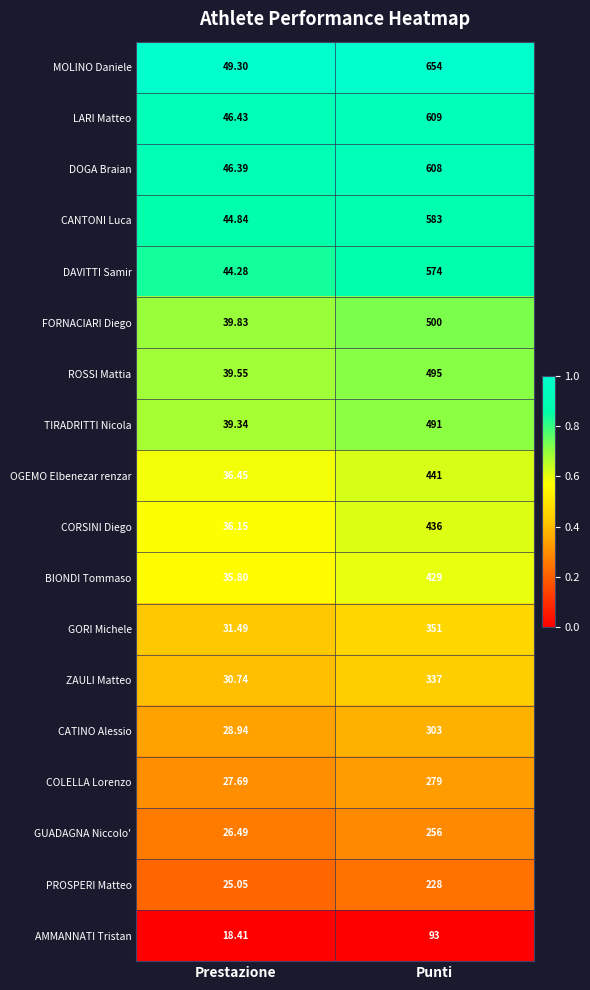

List the series in order of their peak value, lowest first.

AMMANNATI Tristan, PROSPERI Matteo, GUADAGNA Niccolo', COLELLA Lorenzo, CATINO Alessio, ZAULI Matteo, GORI Michele, BIONDI Tommaso, CORSINI Diego, OGEMO Elbenezar renzar, TIRADRITTI Nicola, ROSSI Mattia, FORNACIARI Diego, DAVITTI Samir, CANTONI Luca, DOGA Braian, LARI Matteo, MOLINO Daniele